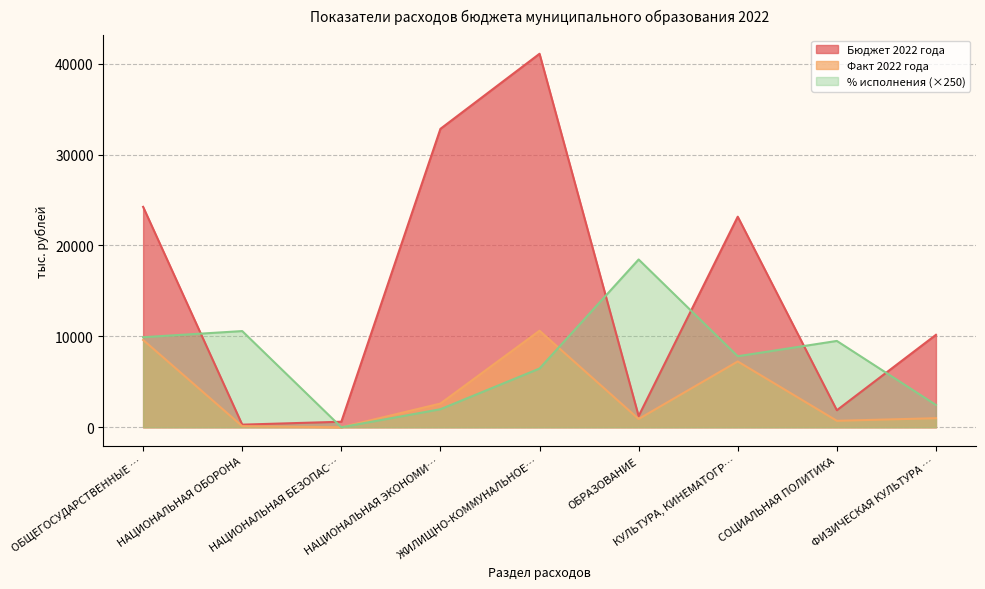

What is the maximum value for Бюджет 2022 года?

41083.4